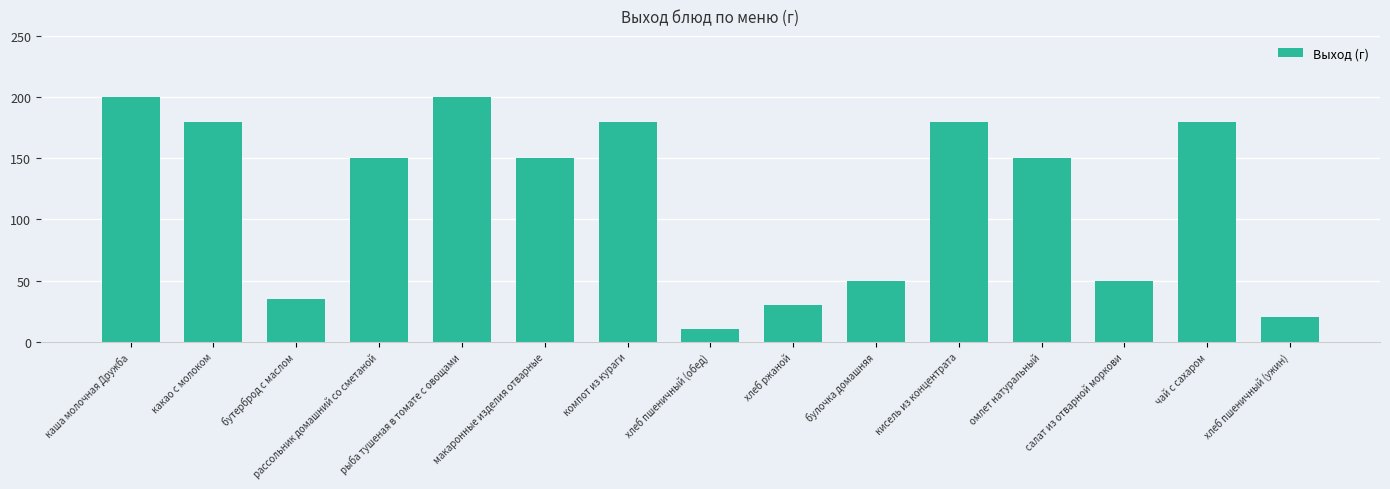

True or false: the data shows 20 at хлеб пшеничный (ужин).

True